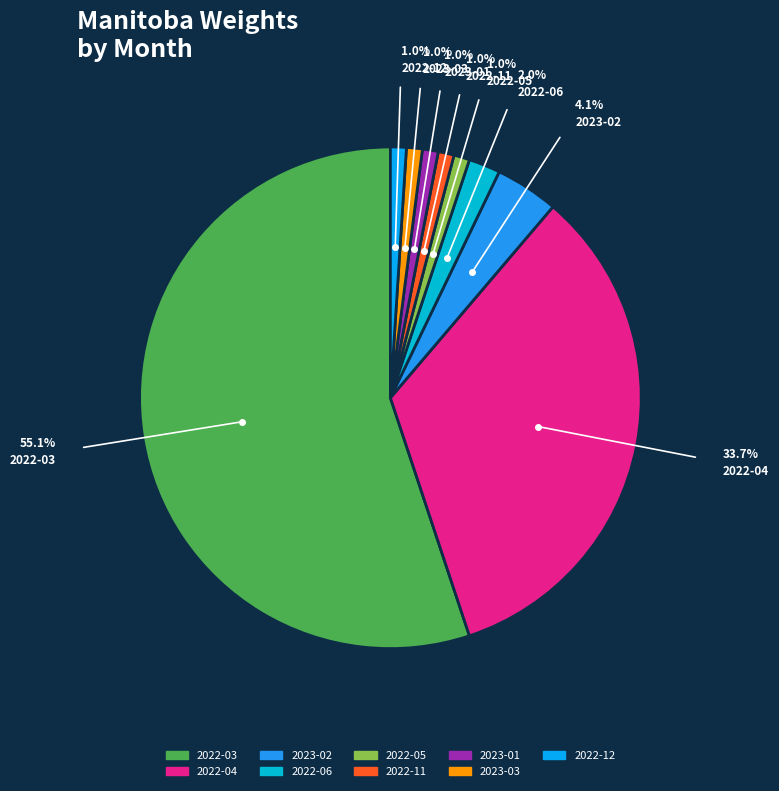

To the nearest percent, what portion does 2022-04 represent?

34%